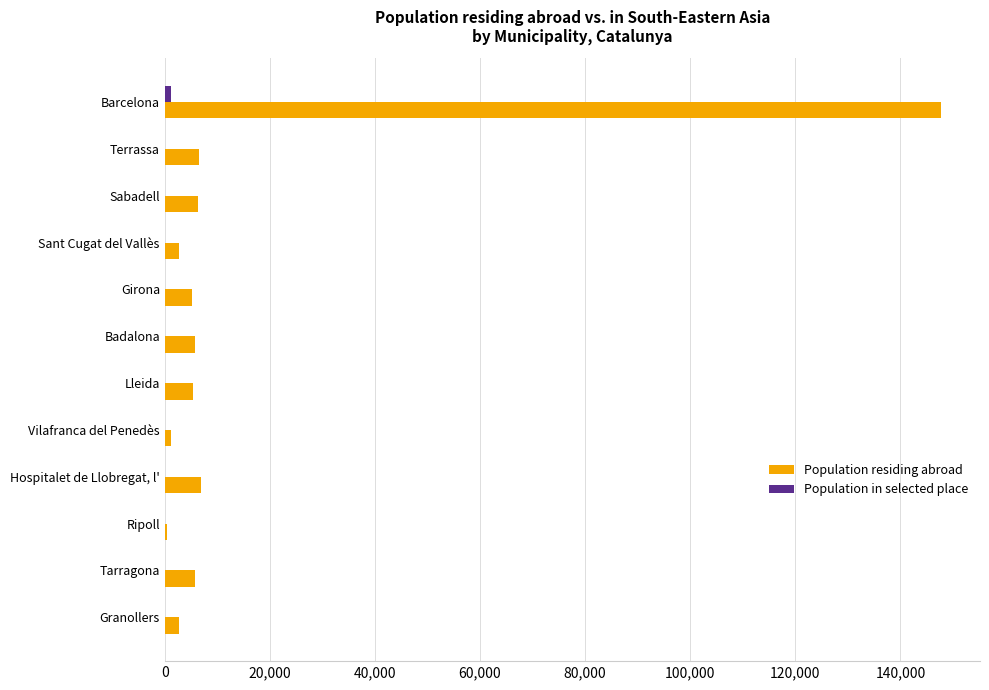

The value of Population residing abroad at Girona is 5190. True or false?

True